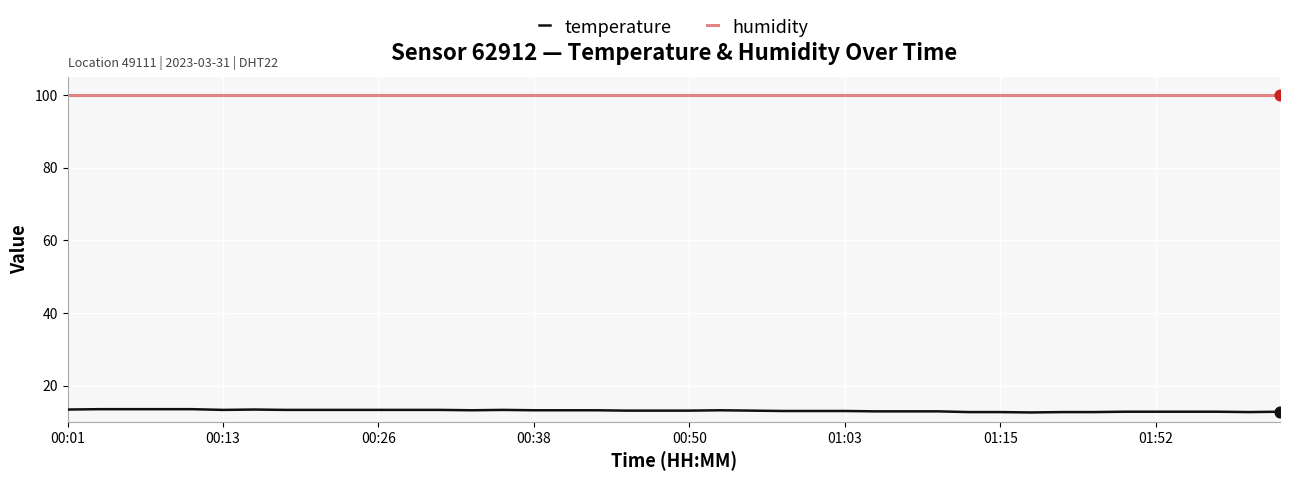

Which series has the widest spread of values?

temperature